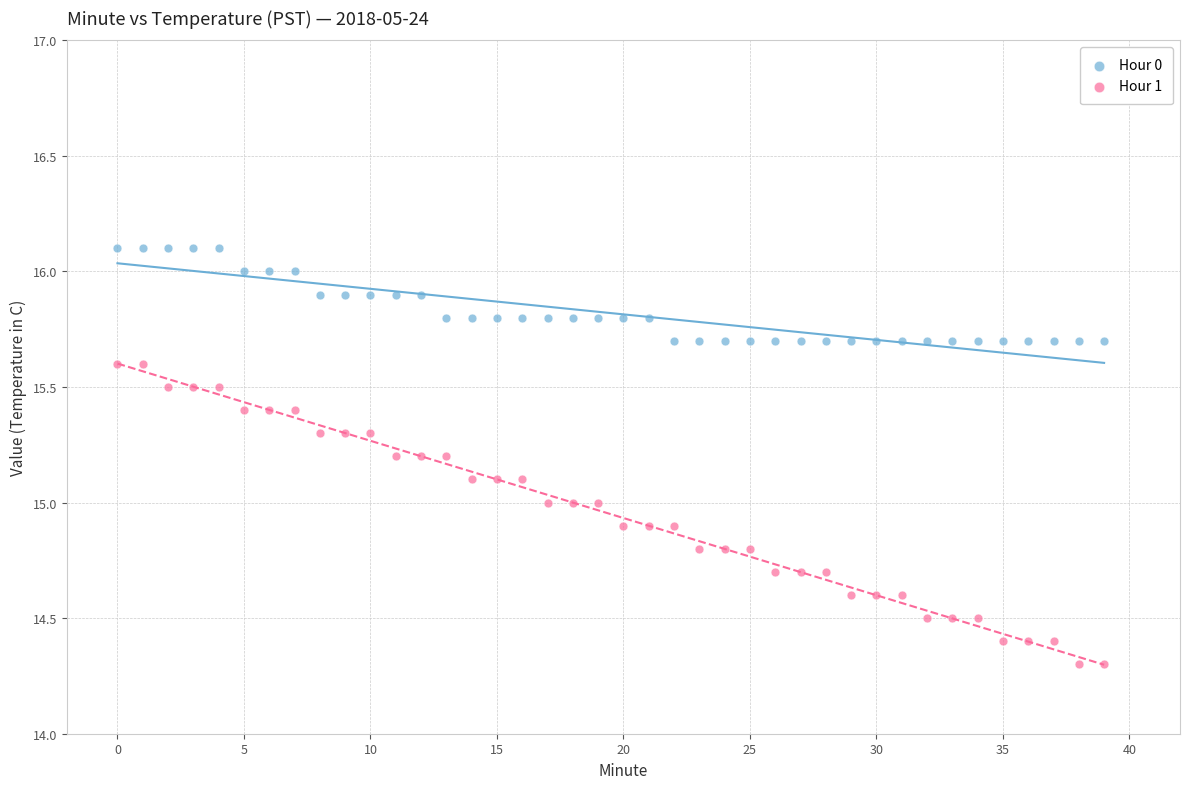

Which series has the widest spread of Y values?

Hour 1